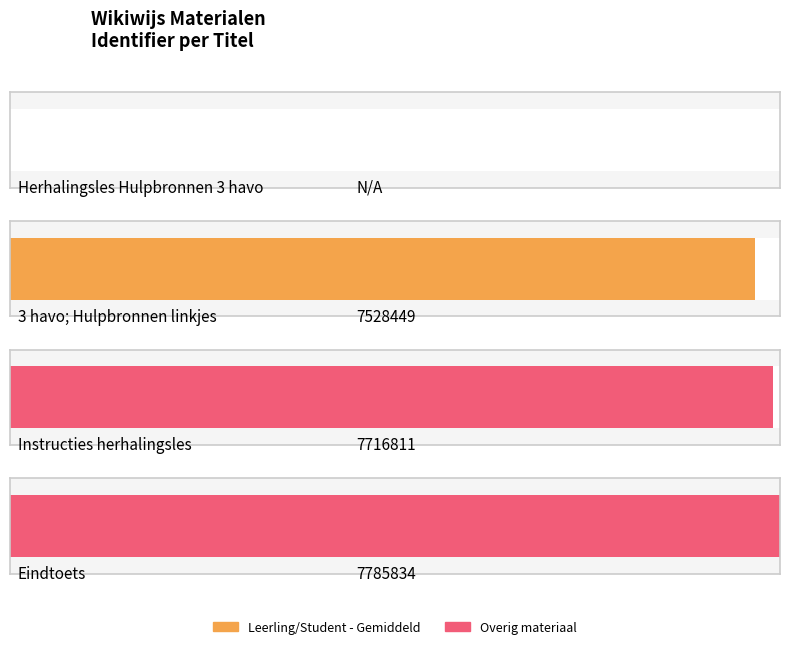

What is the sum of the values at Instructies herhalingsles and Herhalingsles Hulpbronnen 3 havo?

7716811